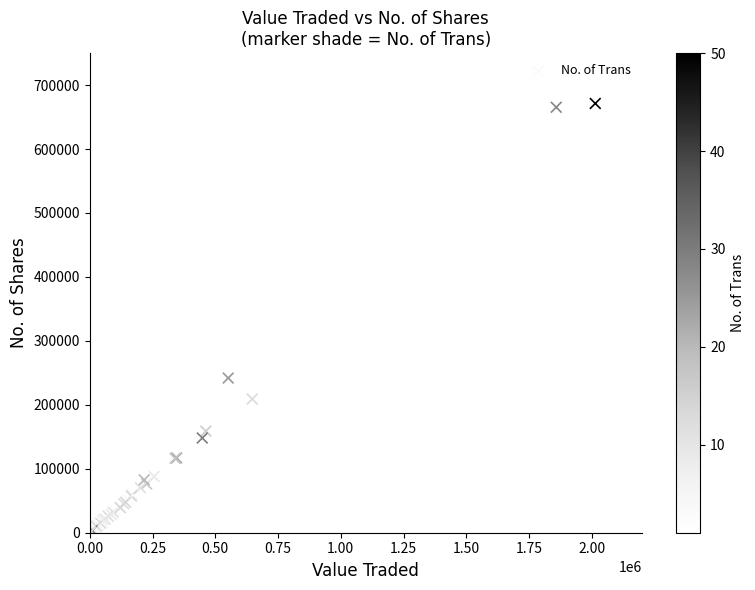

What Y value in the scatter plot is closest to 335643?

241903